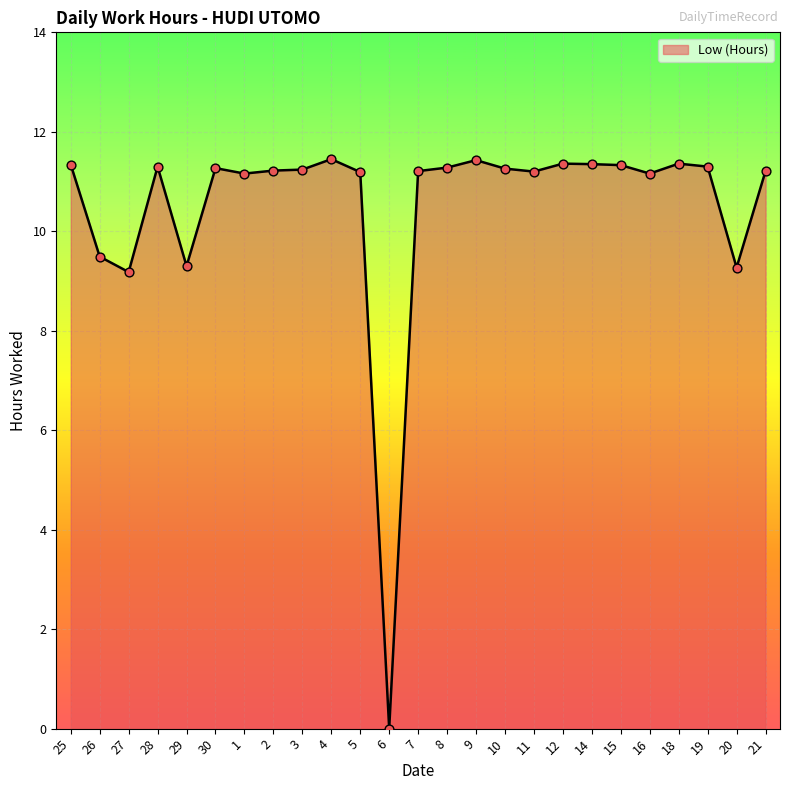

Which has a higher value, 8 or 26?

8